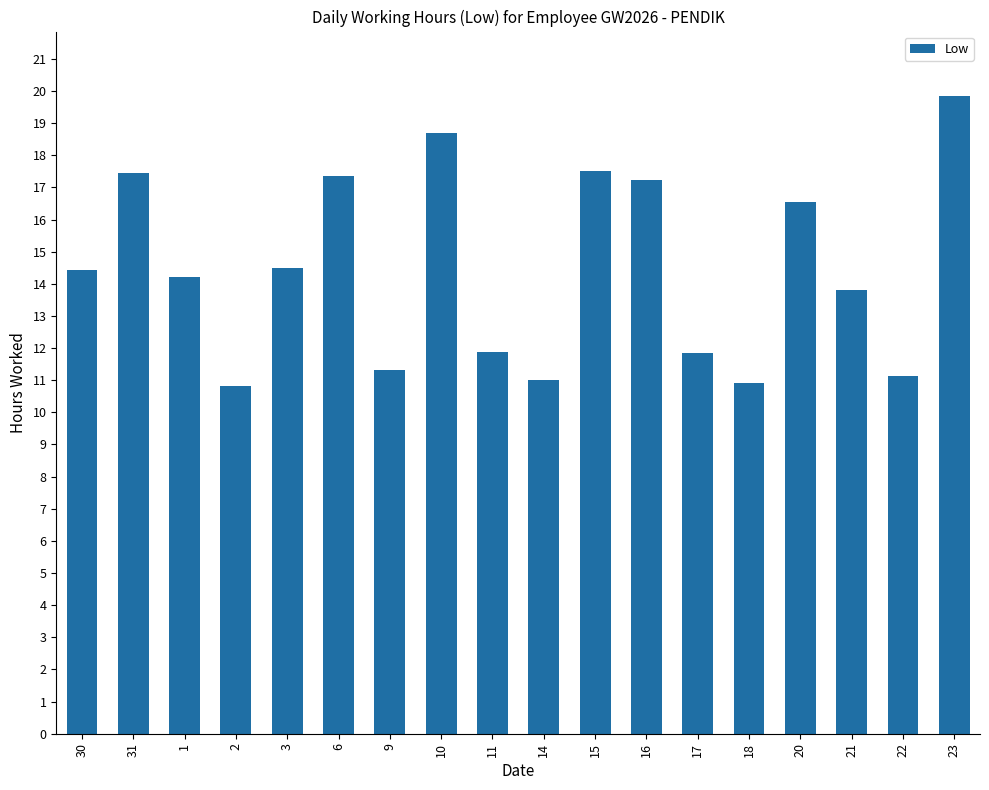

What is the change in value from 17 to 22?

-0.7